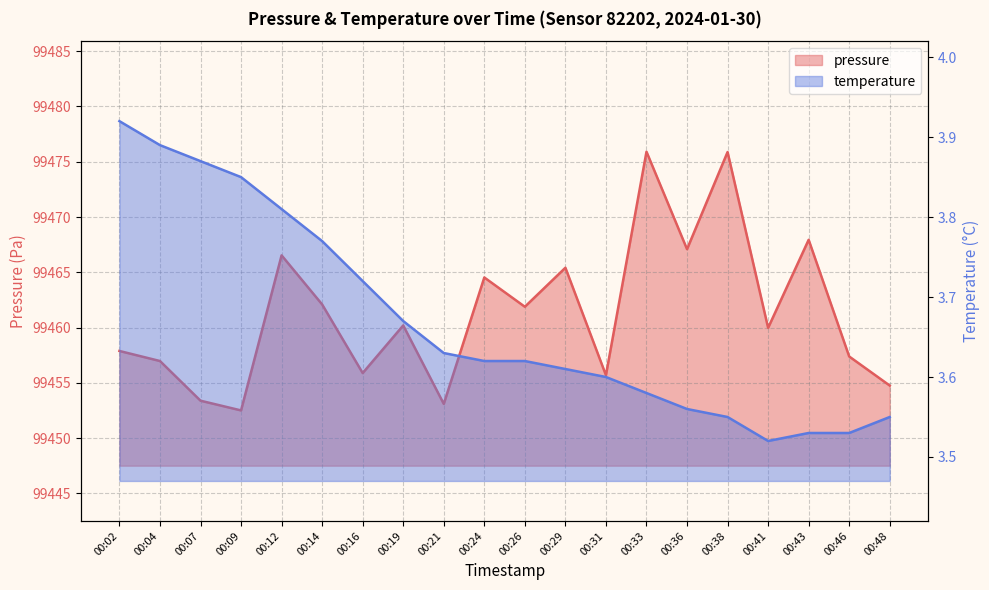

At which category does pressure reach its first local peak?

00:12